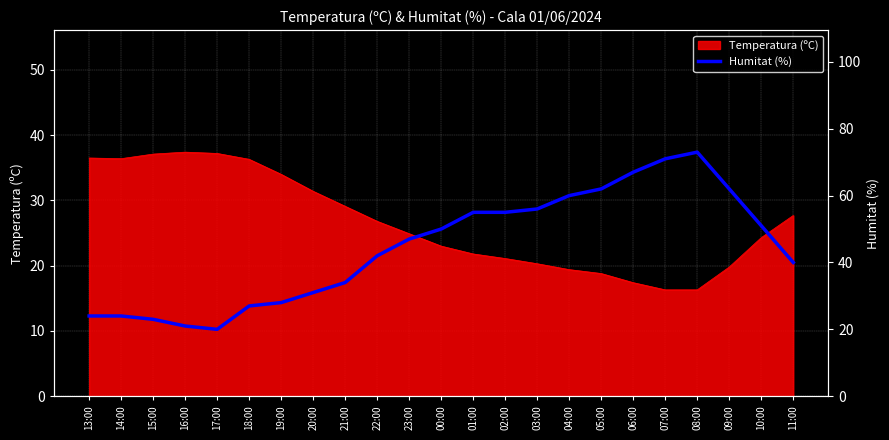

What is the maximum value for Temperatura (ºC)?

37.4